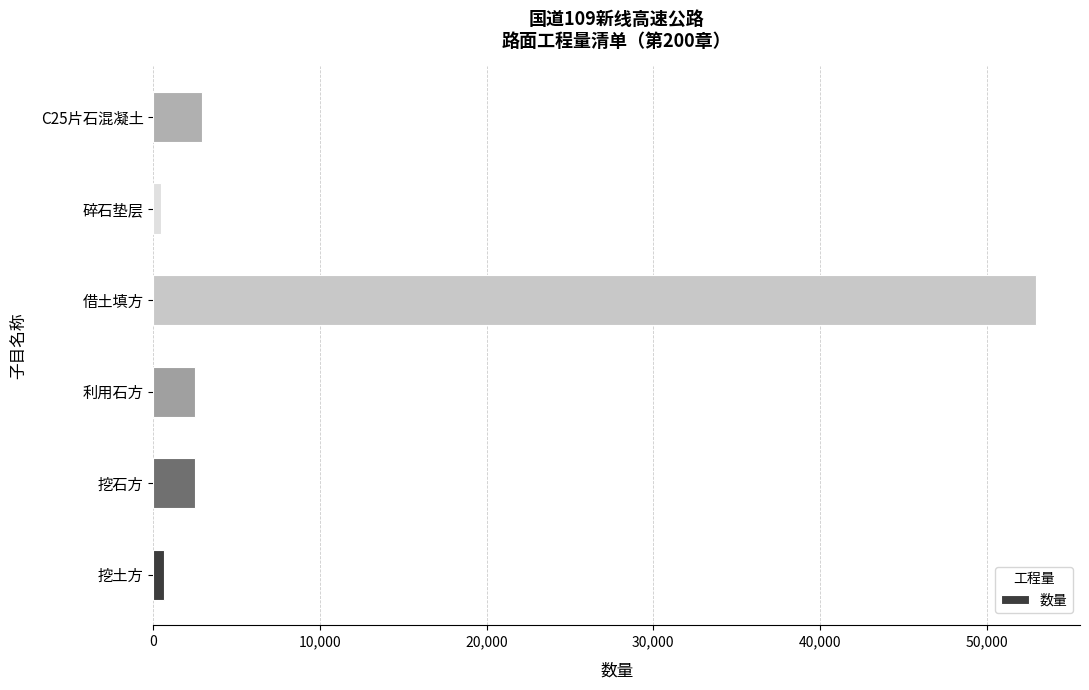

At which category does the chart reach its peak across all series?

借土填方